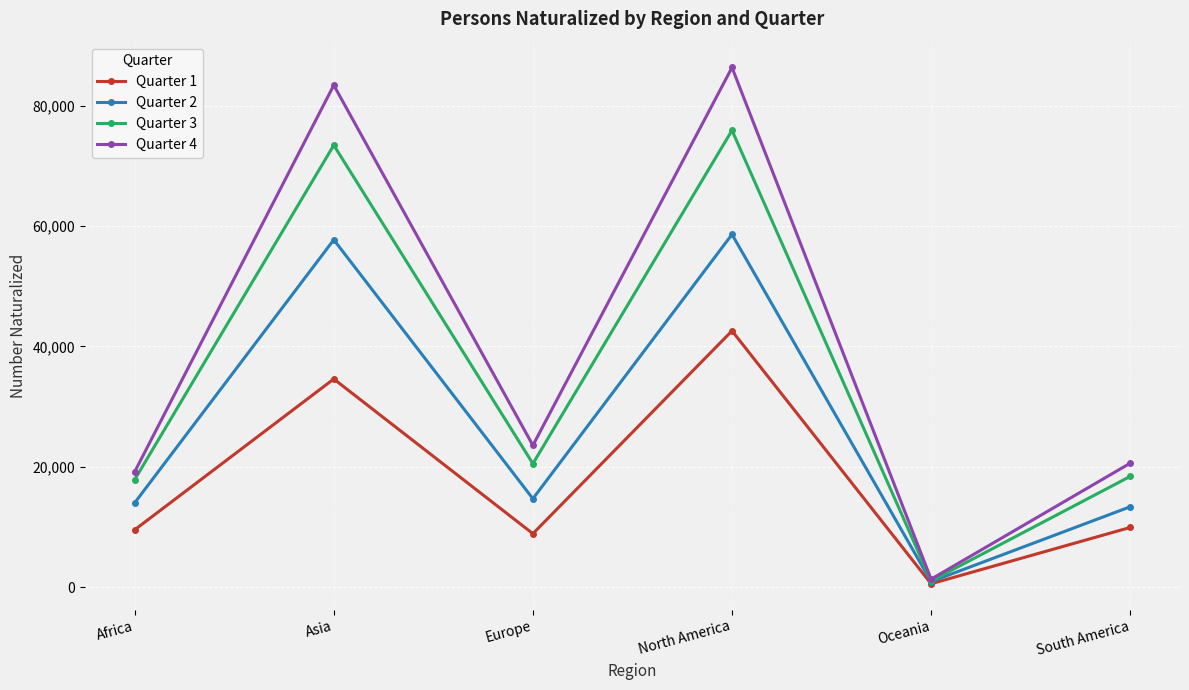

What position from the right is Africa?

6